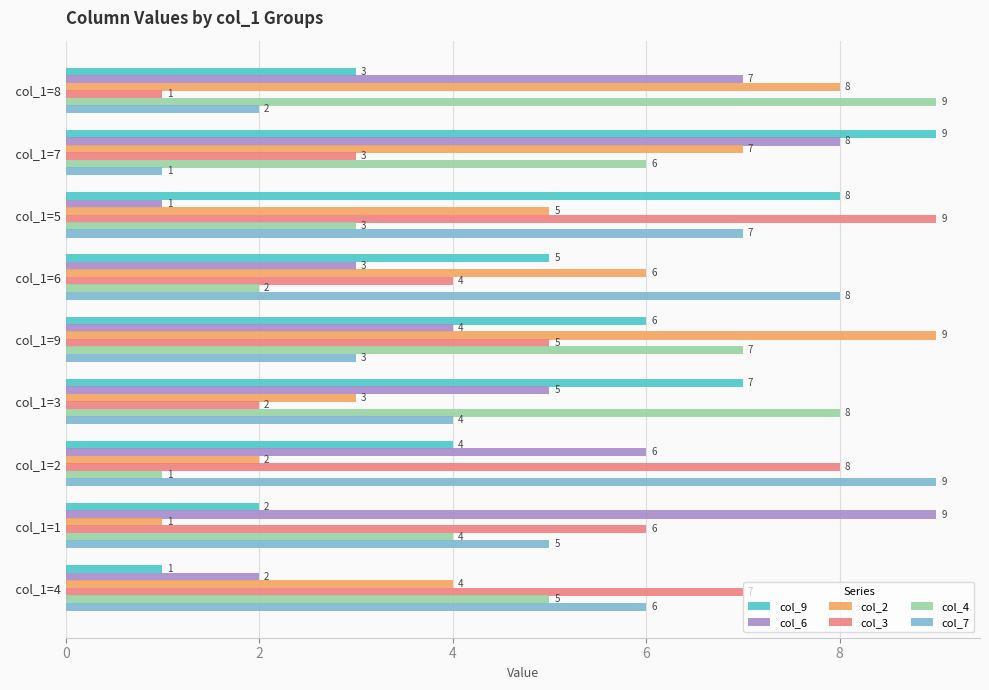

List the labels in order of col_9 value, smallest first.

  col_1=4,   col_1=1,   col_1=8,   col_1=2,   col_1=6,   col_1=9,   col_1=3,   col_1=5,   col_1=7